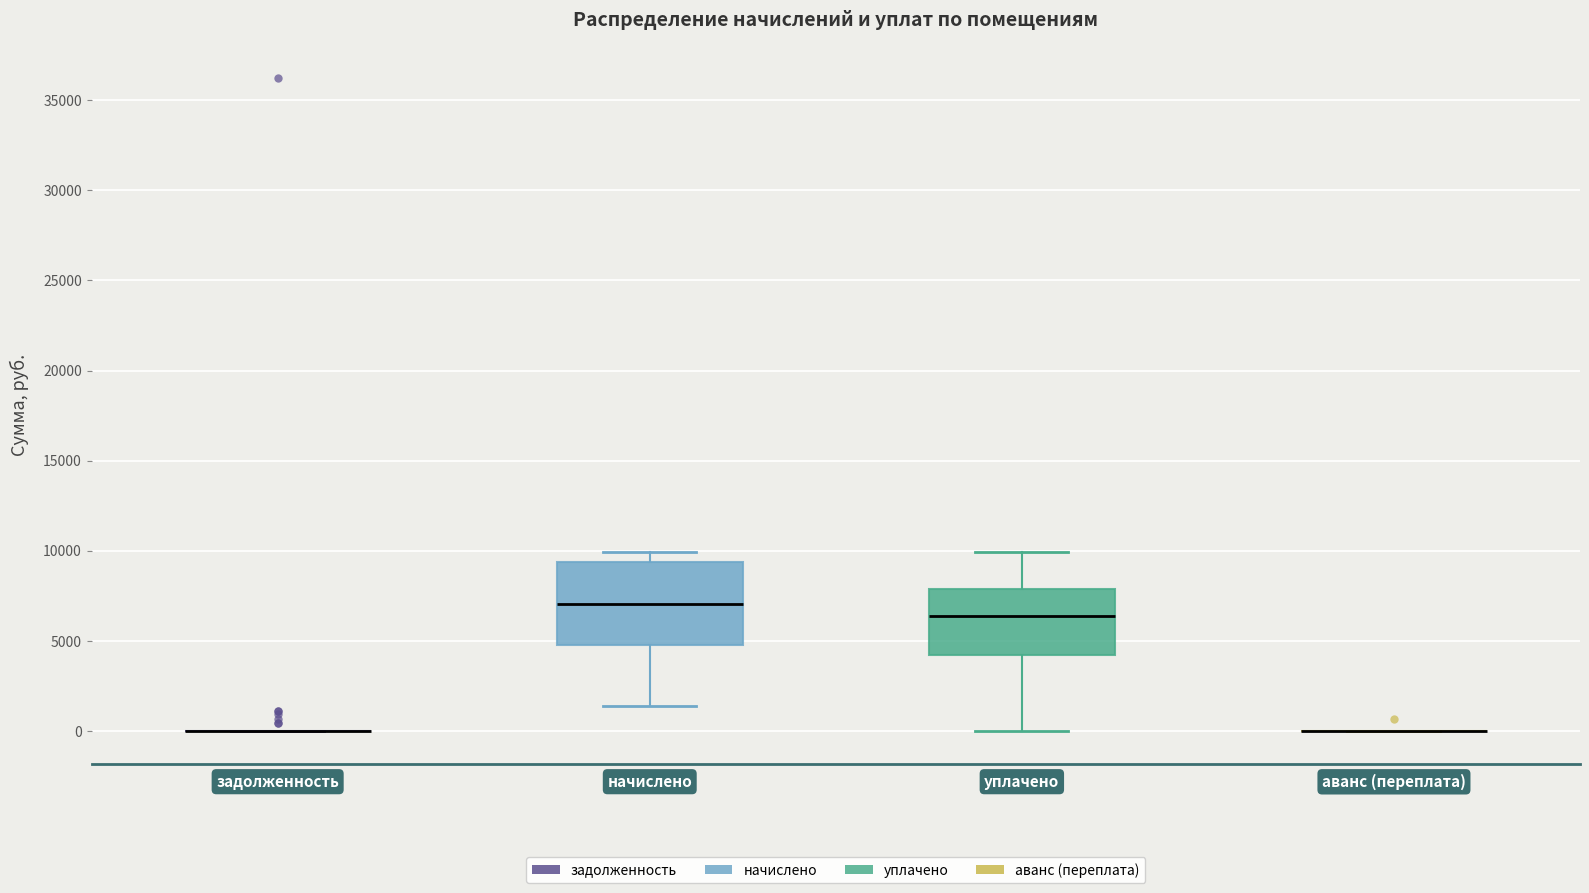

Reading left to right, transcribe this box plot: for each box, give where its median line is, the range the box spans, and where its two whiskers end, as read against the y-axis. The values are not printed on the chart, so give them approximately, as read against the axis.

задолженность: box collapsed to a line at 0, whiskers 0 to 0
начислено: median 7000, box 5000 to 9500, whiskers 1500 to 10000
уплачено: median 6500, box 4500 to 8000, whiskers 0 to 10000
аванс (переплата): box collapsed to a line at 0, whiskers 0 to 0